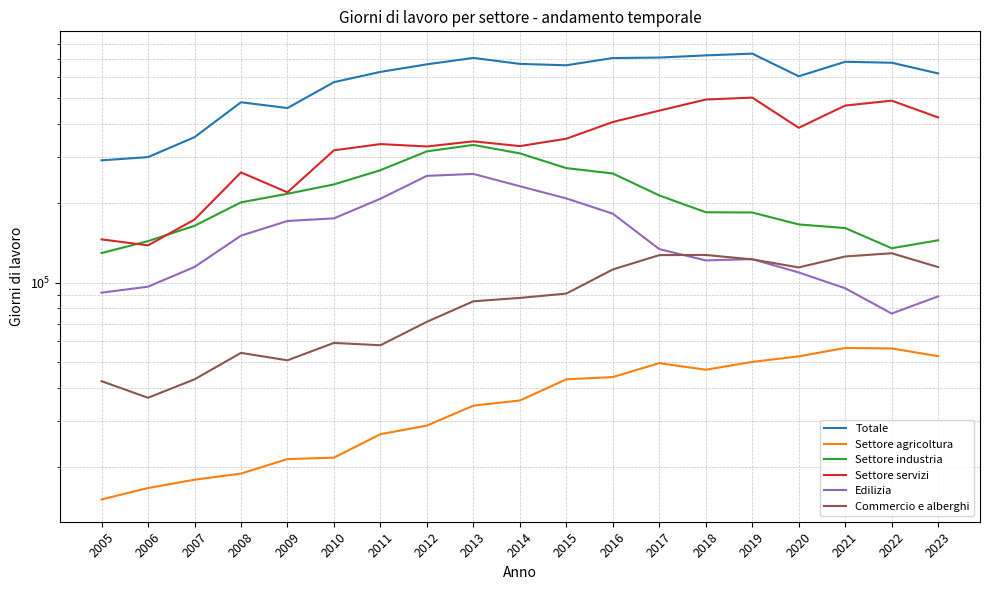

Is it true that Edilizia equals 207863 at 2011?

True